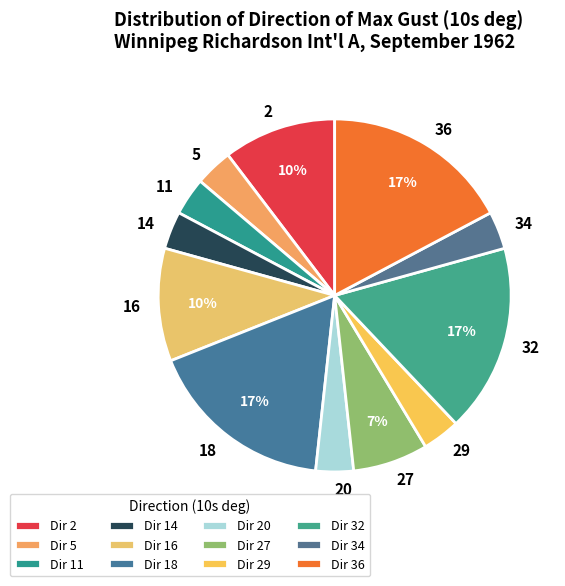

To the nearest percent, what is the combined percentage of 20 and 32?

21%